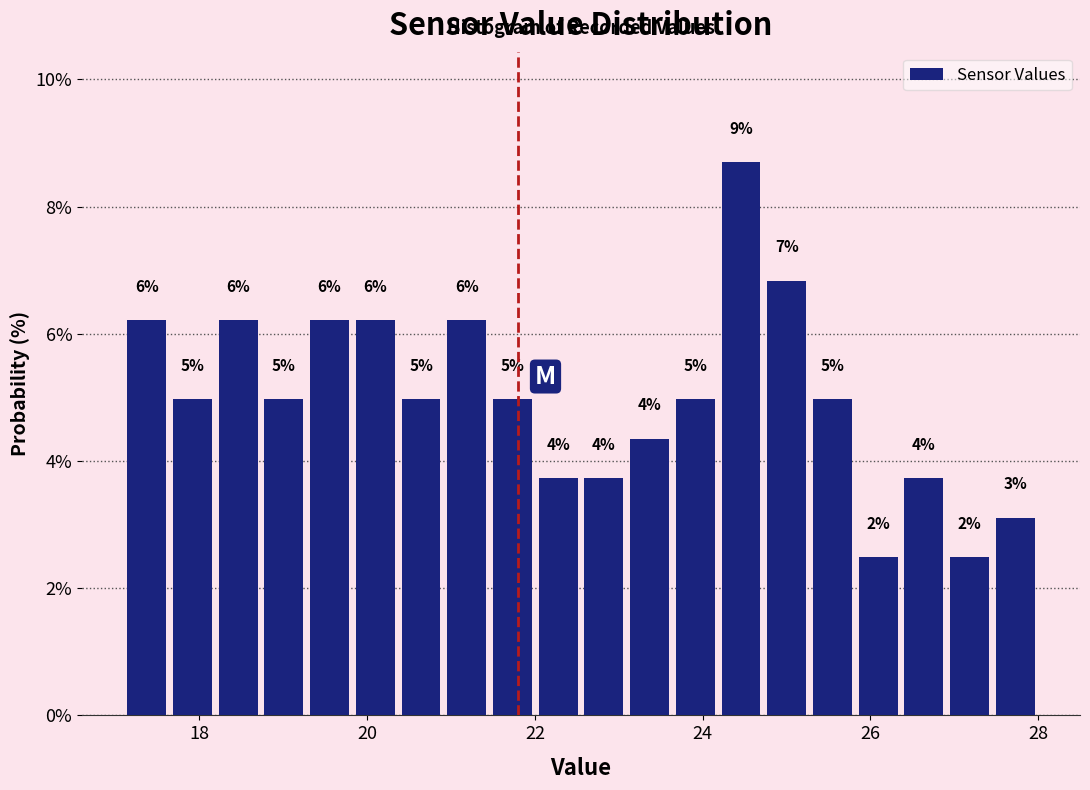

Around what value on the x-axis is the tallest bar? Give the approximate position of its centre, as read against the axis.

24.4